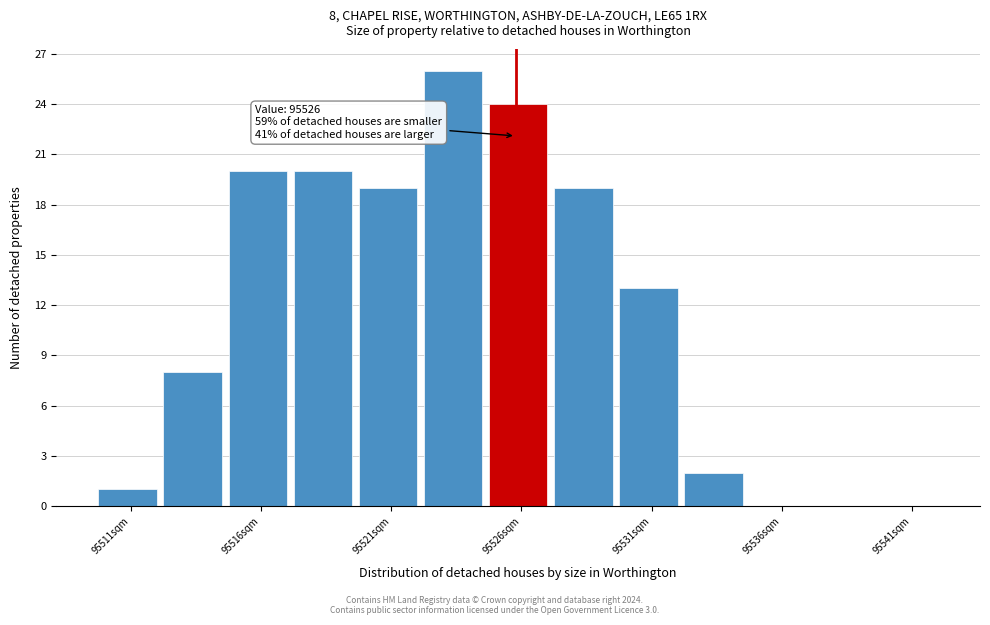

Over which range of the x-axis is the bar tallest?

95522.5 to 95525.0